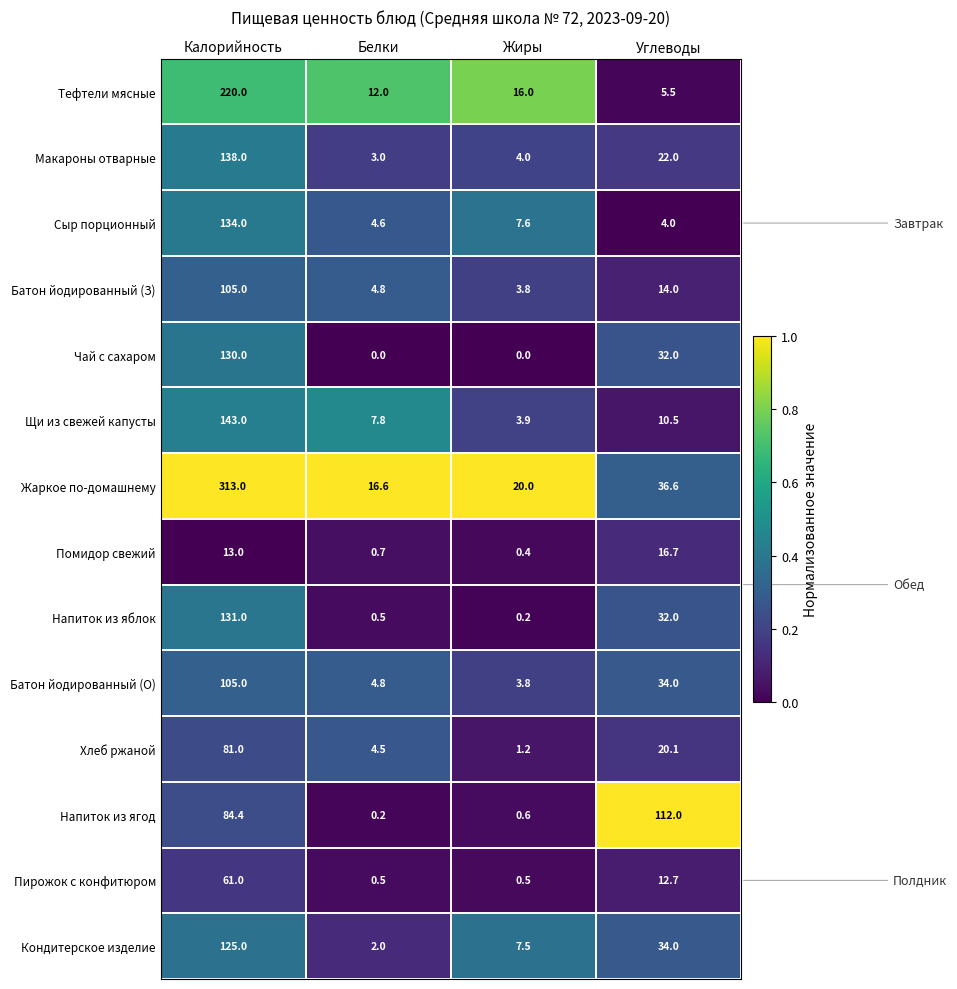

At which label does Сыр порционный reach its minimum?

Углеводы